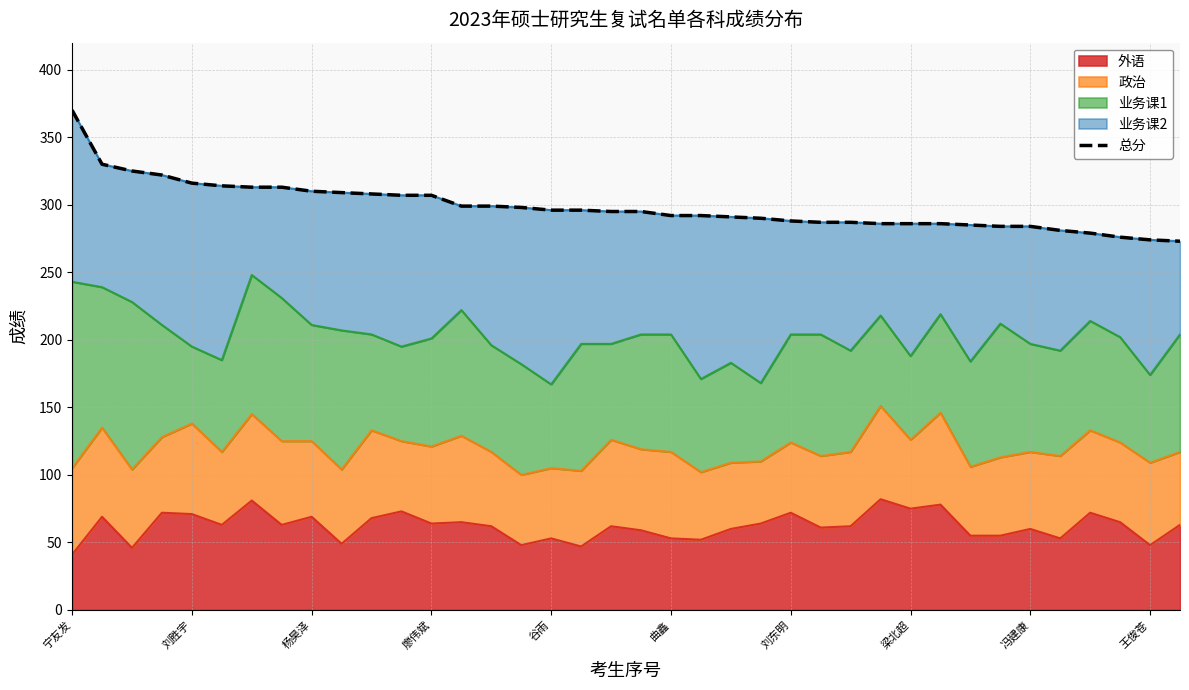

Where does the data first go above 295?

宁友发